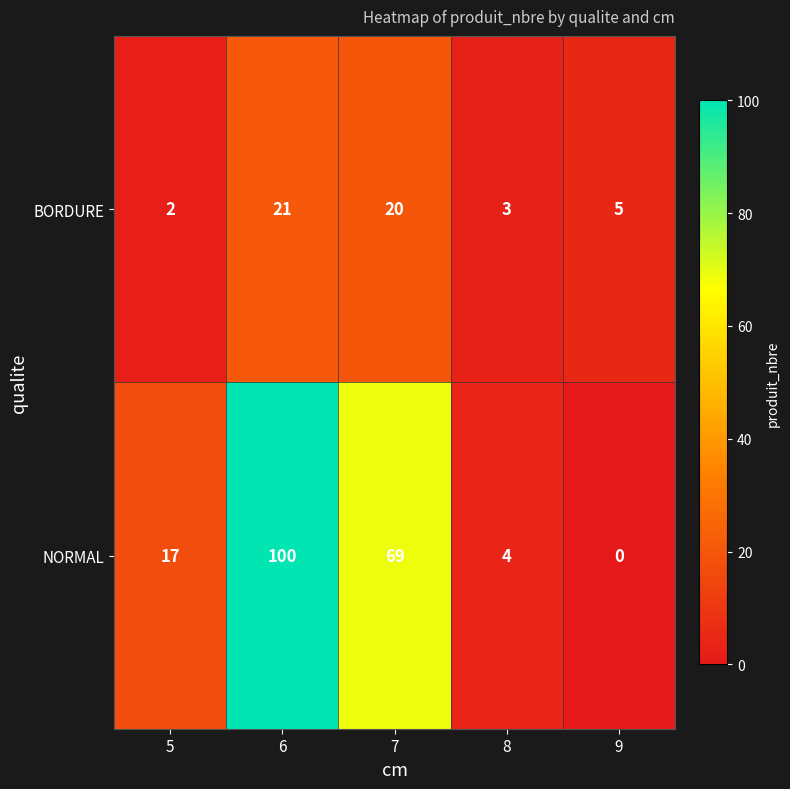

Between 5 and 7, which series saw the biggest shift?

NORMAL